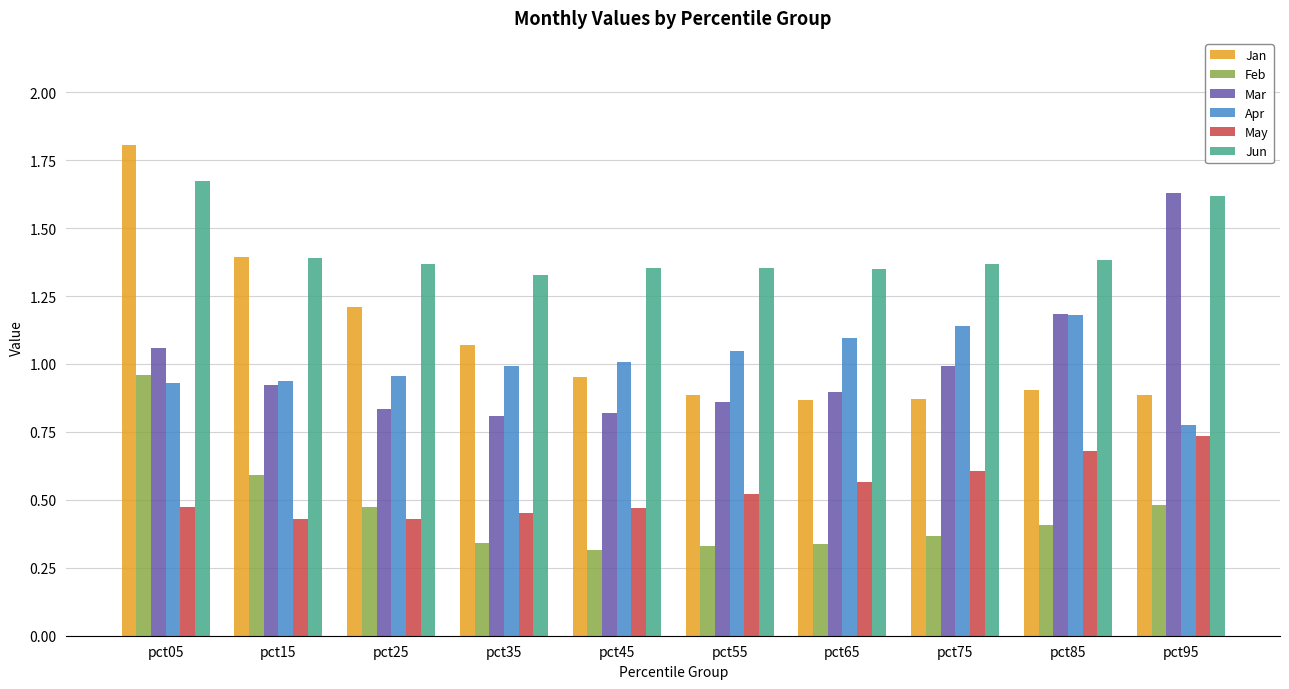

Is the value of Jun at pct95 greater than the value of May at pct65?

Yes